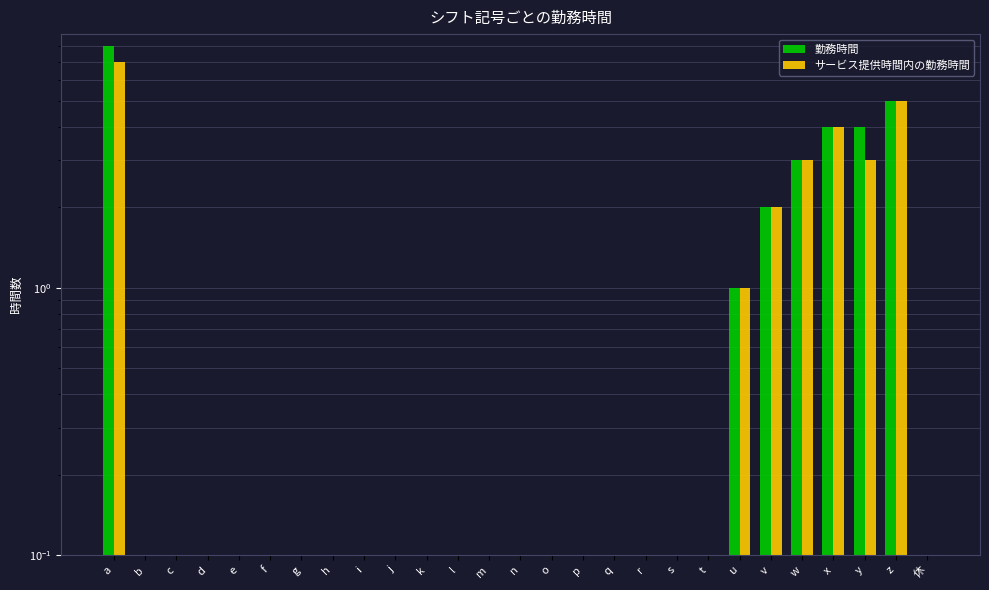

What is the label of the 27th bar from the left?

休